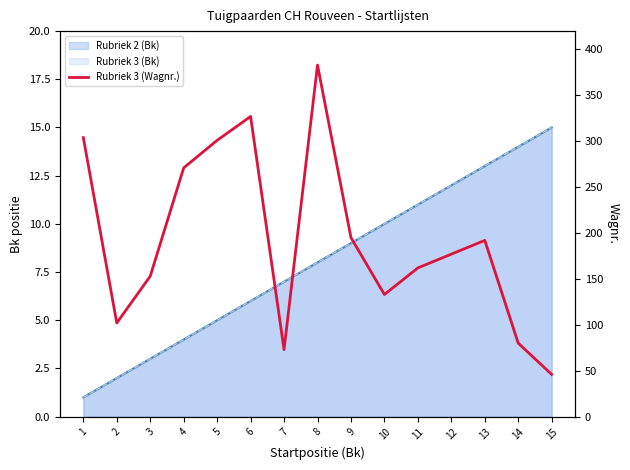

Reading left to right, extract all data points from this chart.

304	102	153	271	301	327	73	383	195	133	162	177	192	80	46